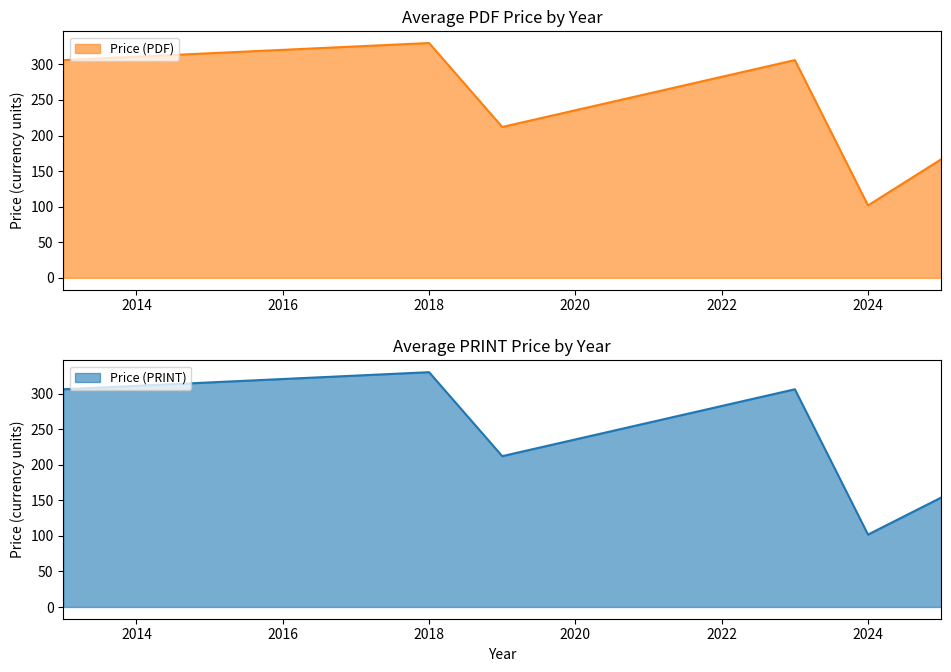

True or false: Price (PDF) has a value of 330.0 at 2018.

True